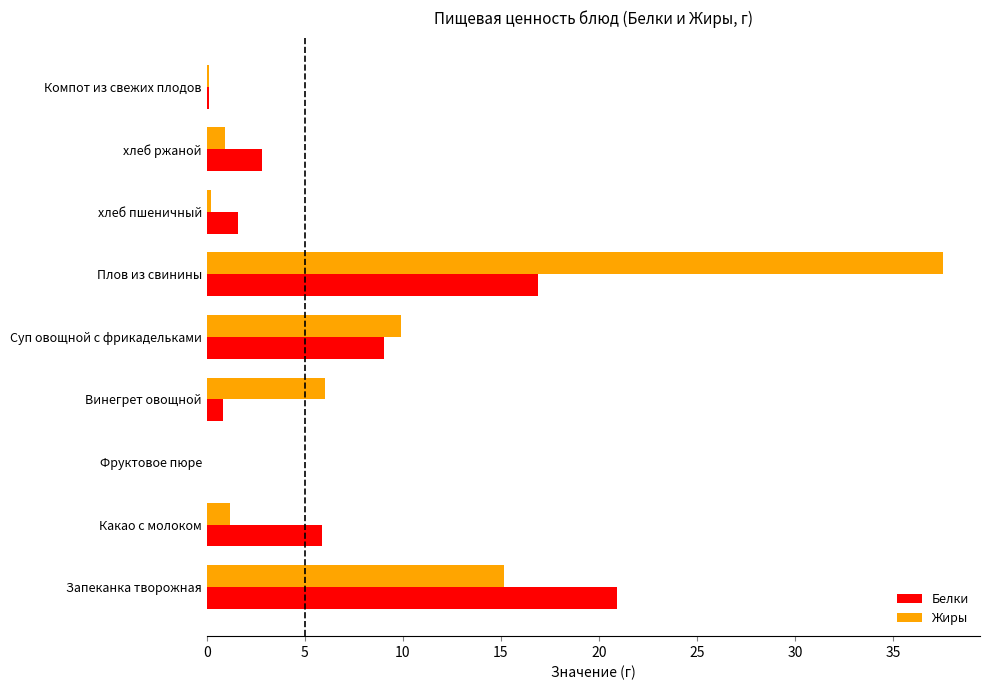

True or false: Жиры has a value of 37.6 at Плов из свинины.

True